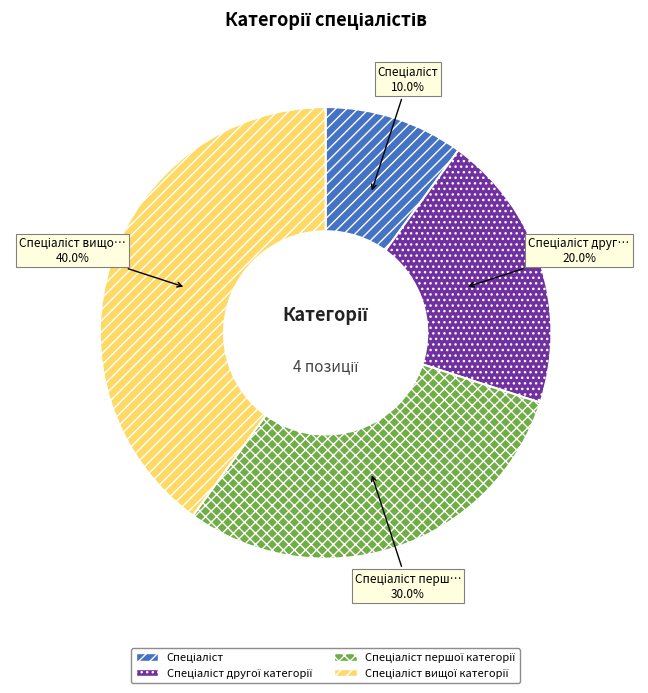

Does any single category account for the majority?

No